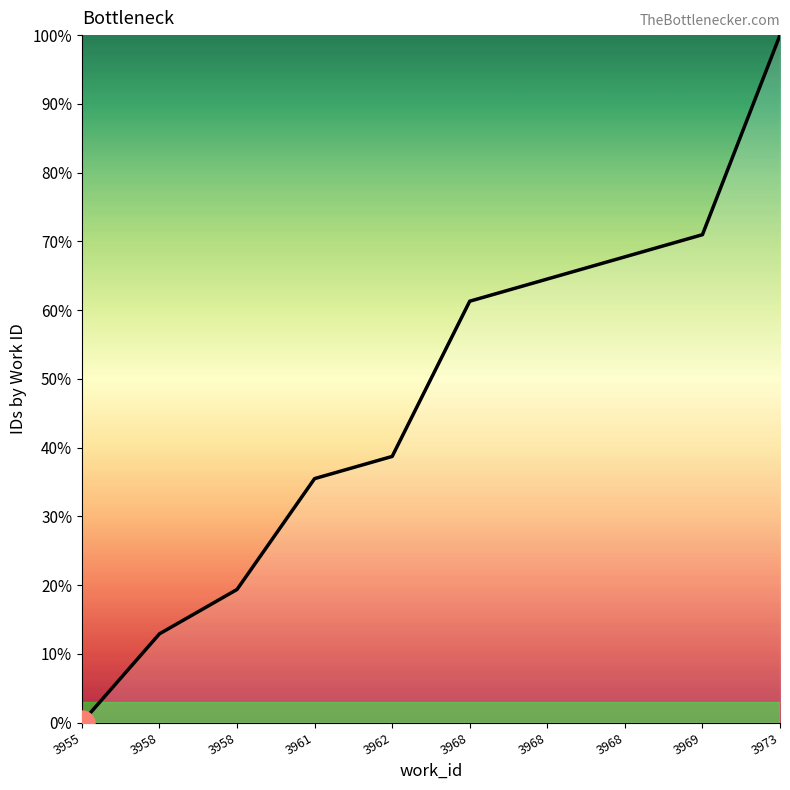

At which category does the chart reach its peak across all series?

3973